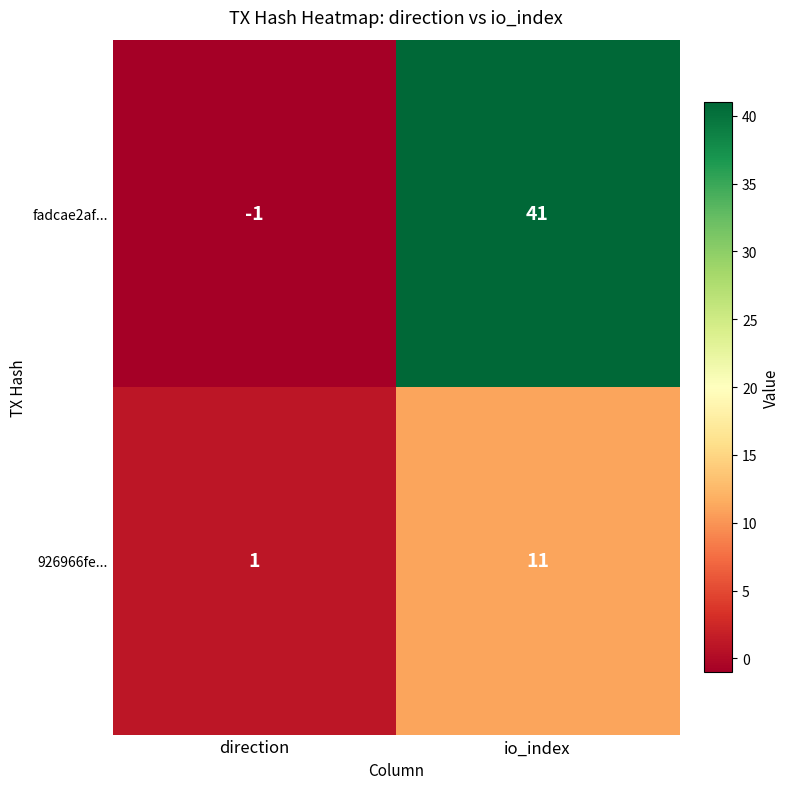

The 926966fe... series shows 11 at io_index. True or false?

True